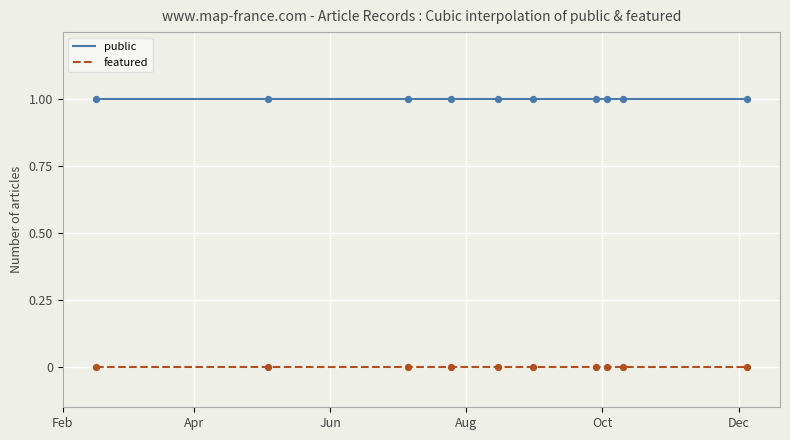

At how many categories does at least one series exceed 0?

10